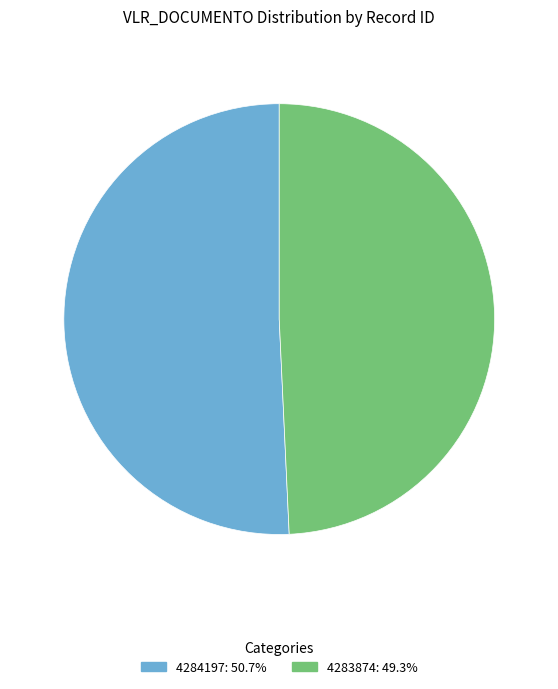

The 4283874 slice represents 55% of the pie. True or false?

False